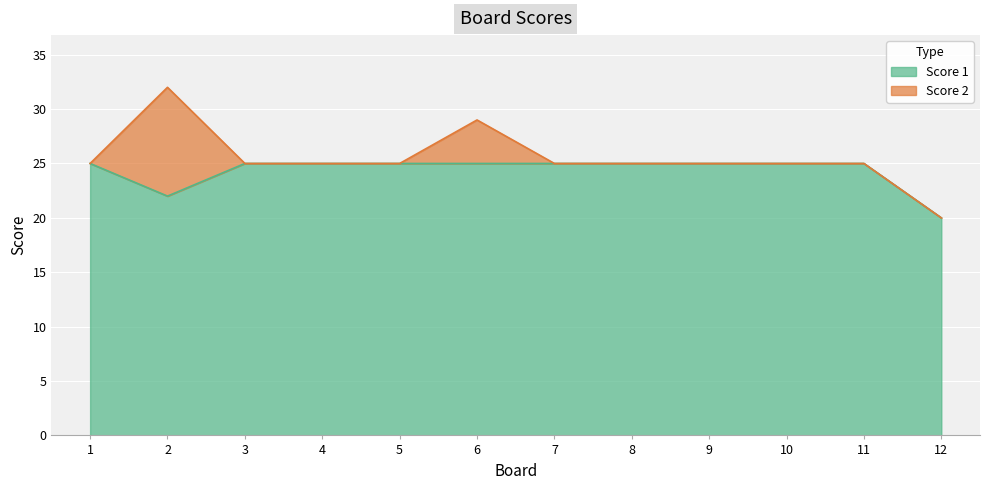

How many data points does each series have?

12